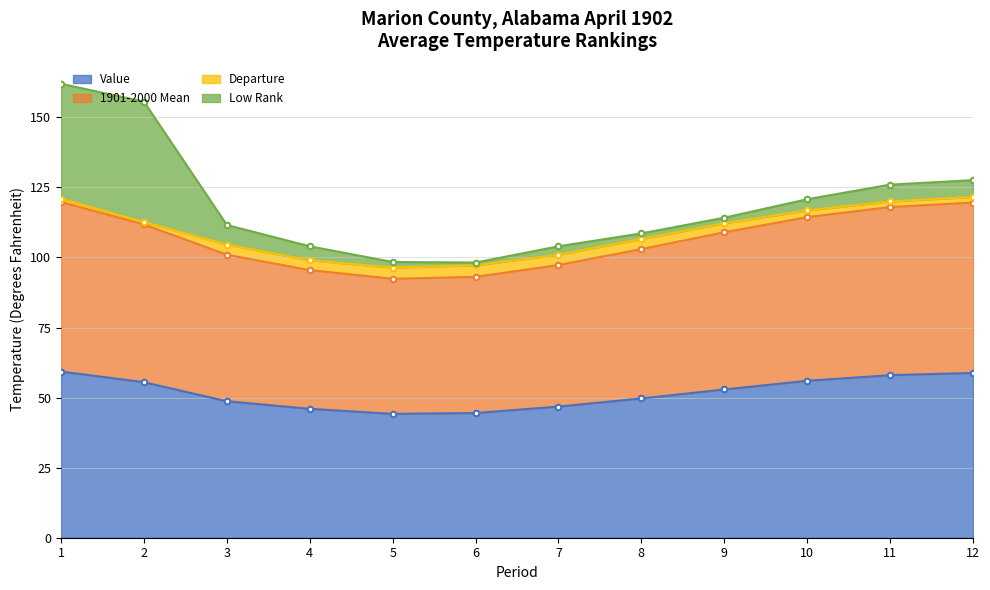

Is it true that 1901-2000 Mean equals 112.6 at 2?

True